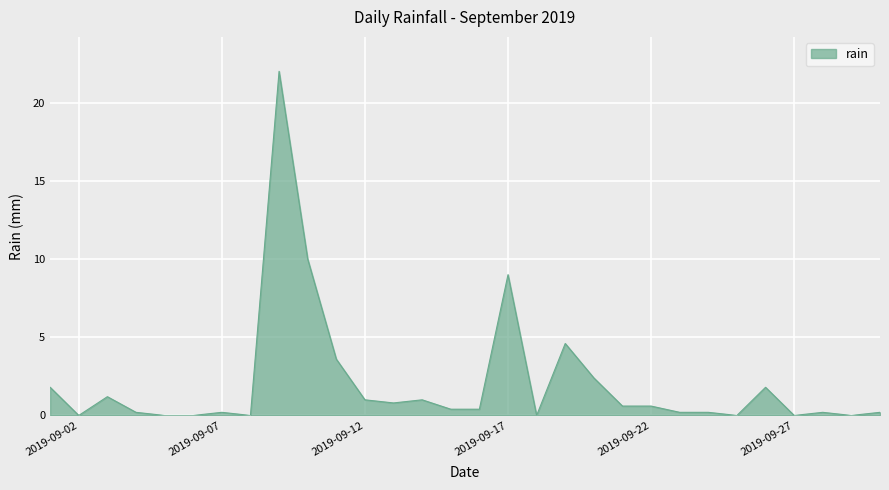

What is the greatest value displayed?

22.0